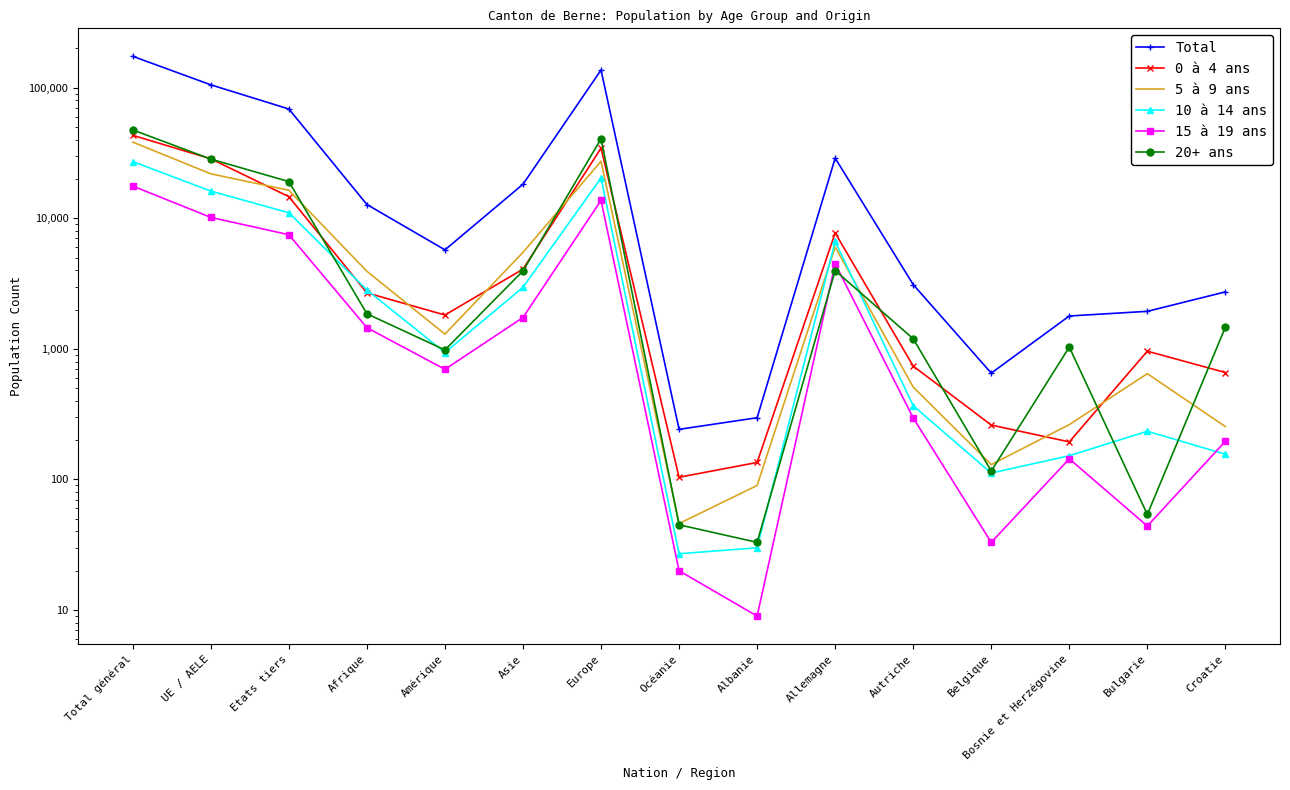

What is the approximate value of 10 à 14 ans at Albanie?

30